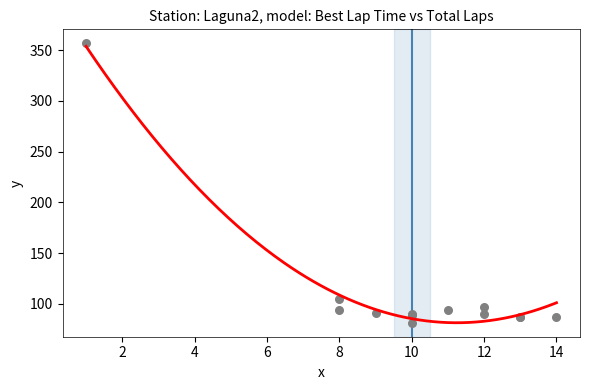

What Y value in the scatter plot is closest to 219?

104.6